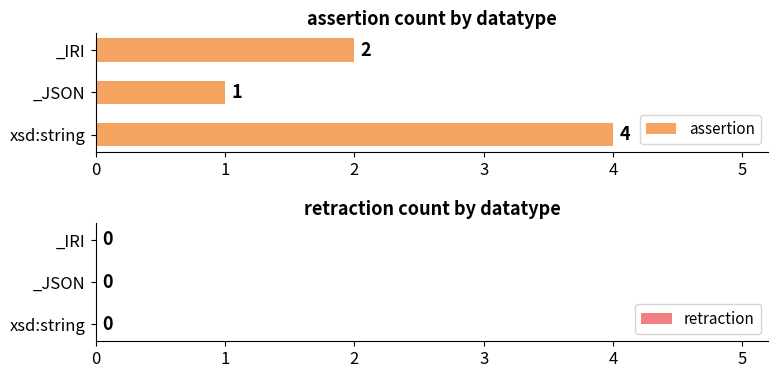

What is the change in value from xsd:string to _JSON?

-3